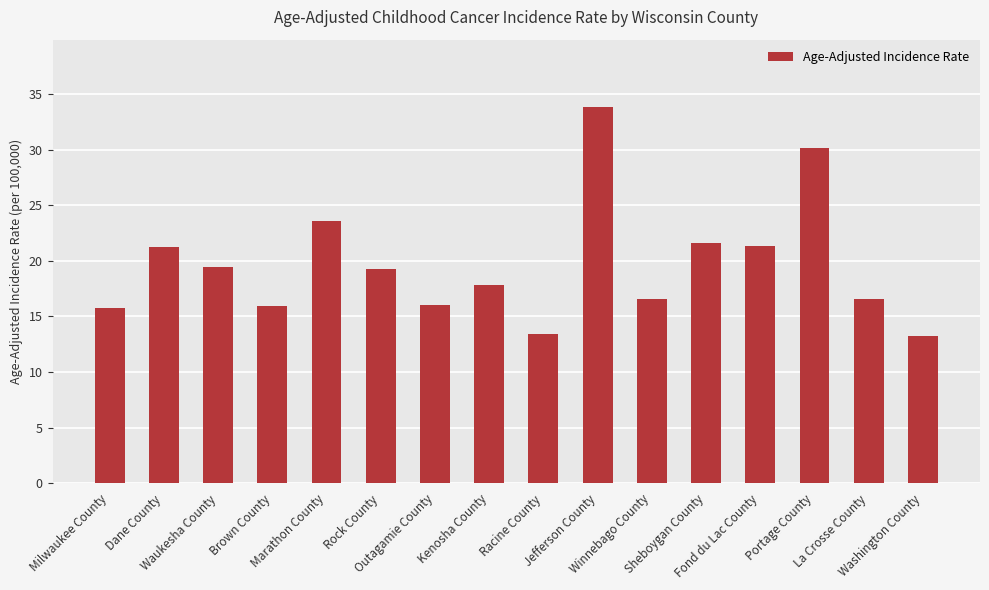

What is the sum of all values?

315.6